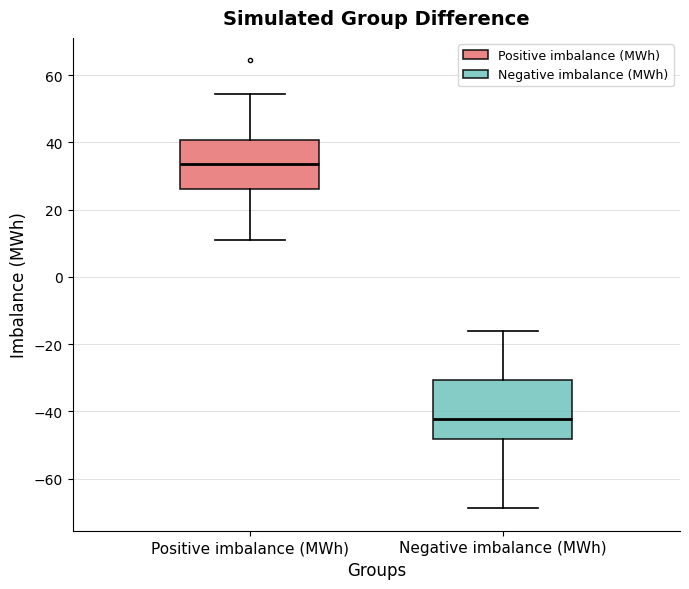

Which box has the lowest median line?

Negative imbalance (MWh)